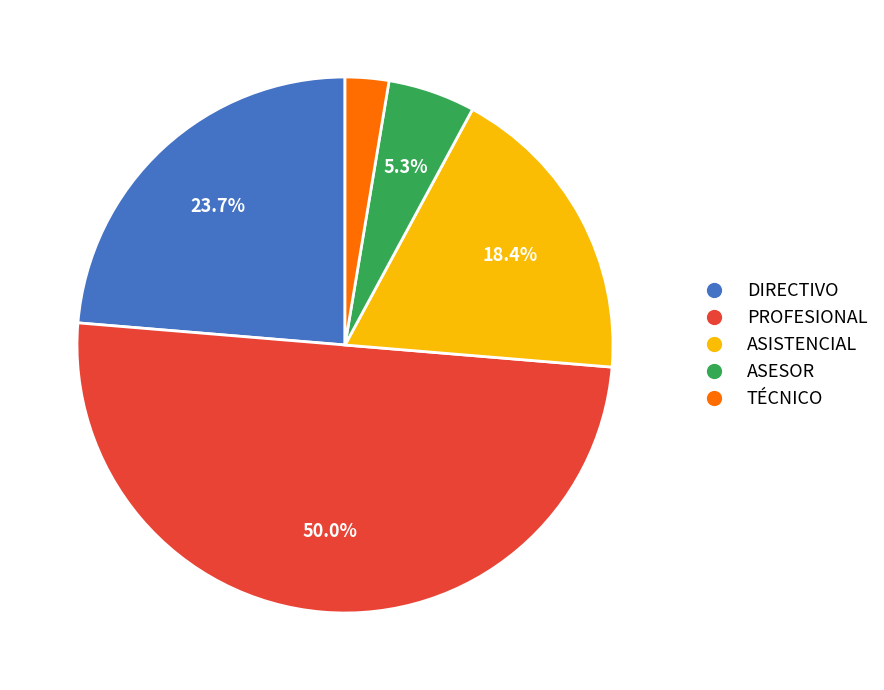

True or false: DIRECTIVO accounts for 16% of the total.

False